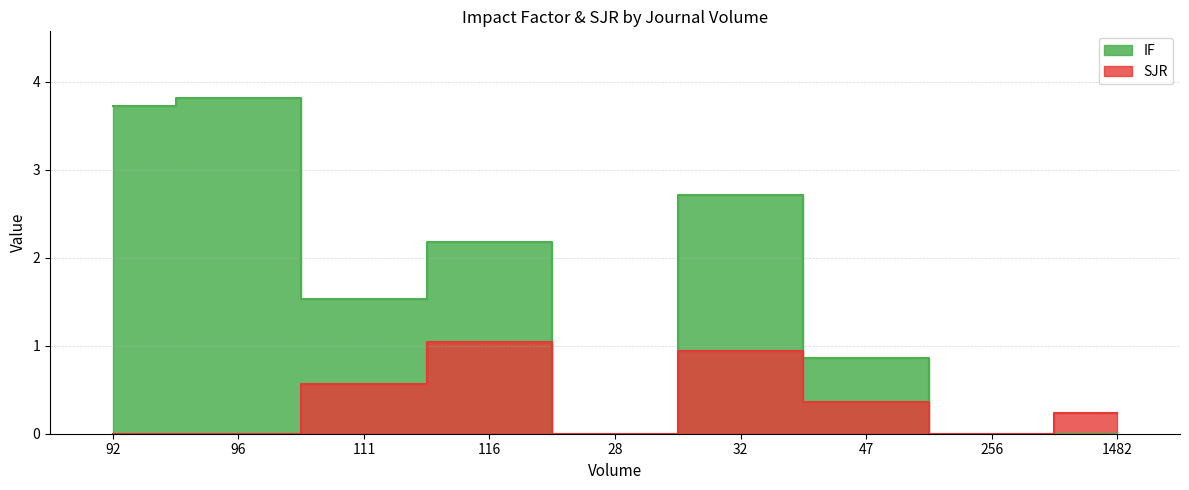

Reading left to right, list all the values displayed in this chart.

IF: 3.7	3.8	1.5	2.2	0.0	2.7	0.9	0.0	0.0
SJR: 0.0	0.0	0.6	1.0	0.0	0.9	0.4	0.0	0.2